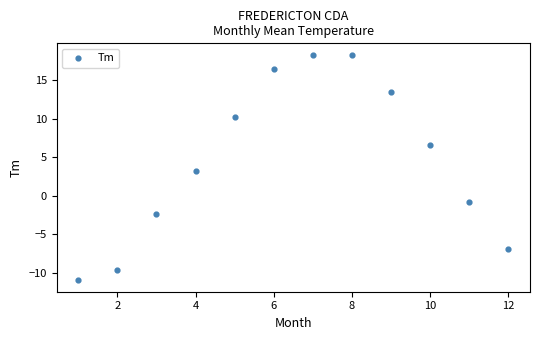

What is the range of Y values (max minus min)?

29.3